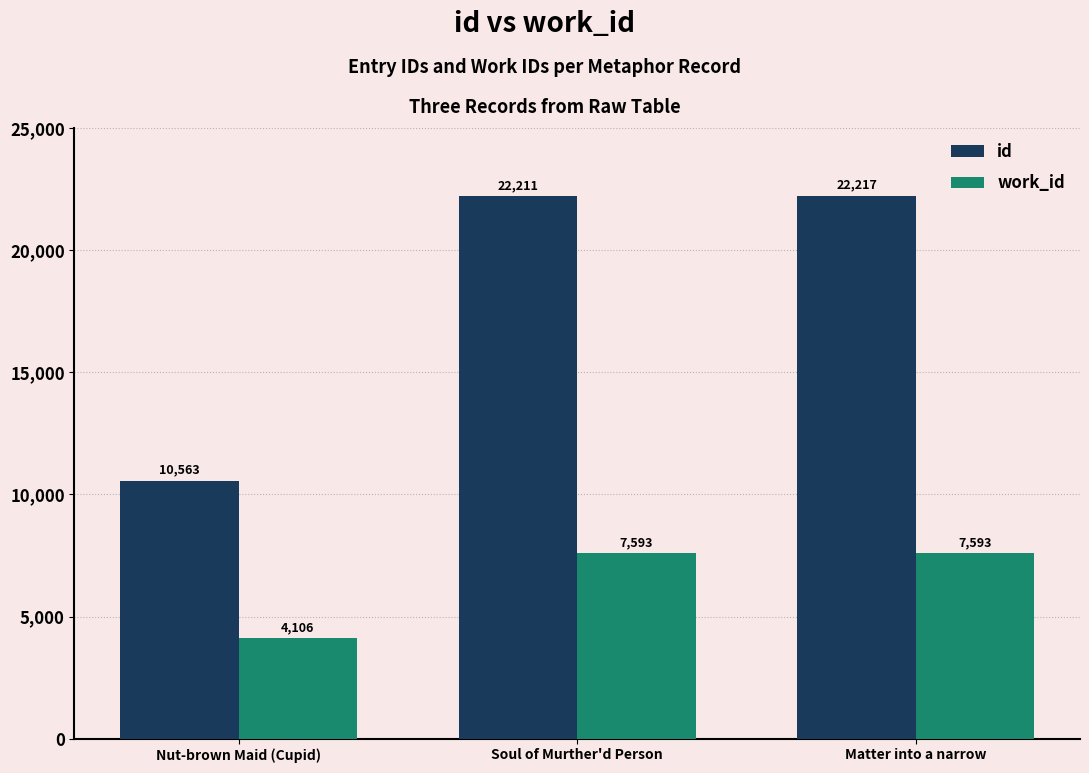

What is the lowest value of the id series?

10563